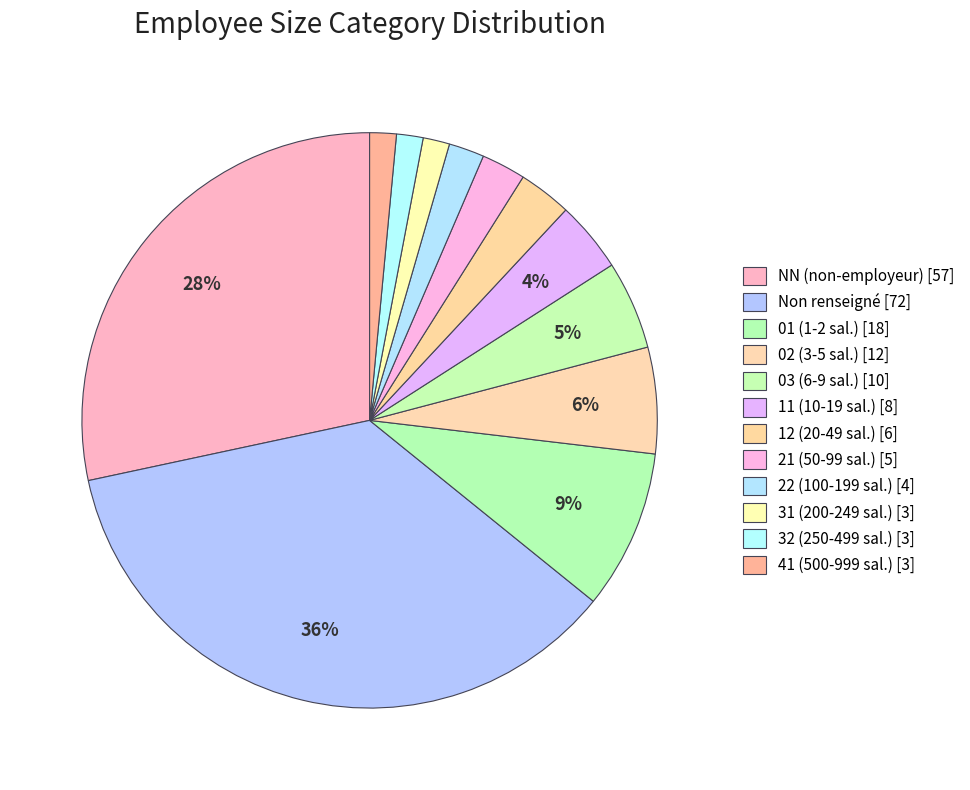

How many segments does this pie chart have?

12